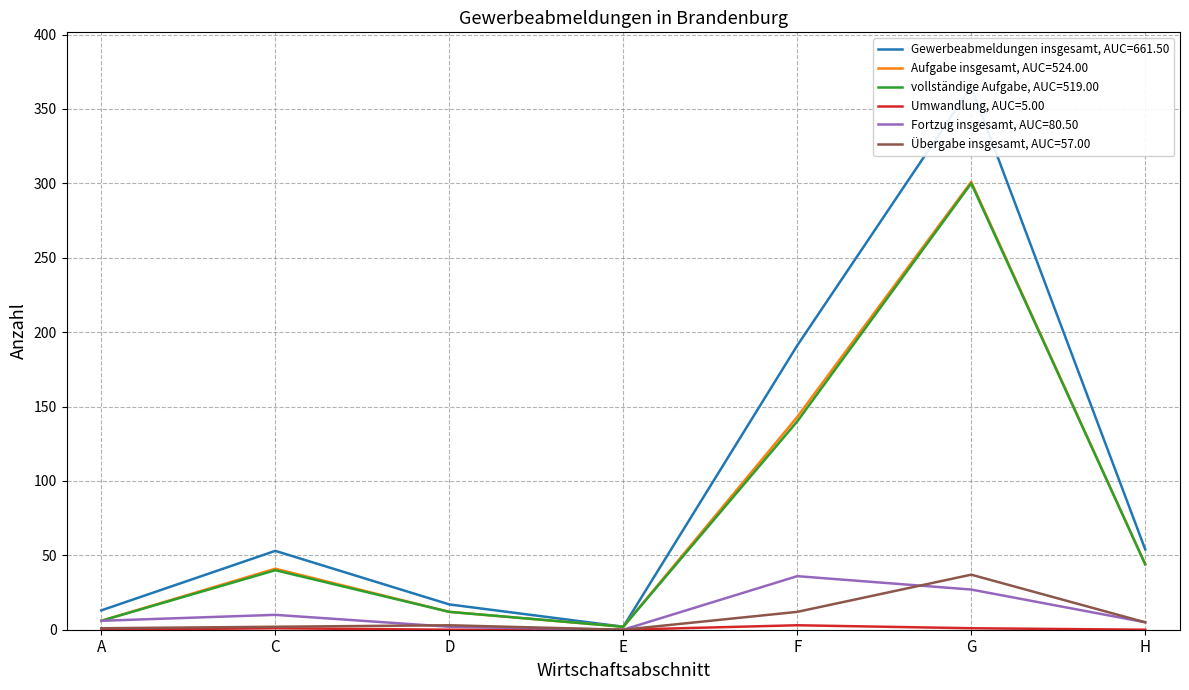

How many values in the Gewerbeabmeldungen insgesamt series exceed 53?

3